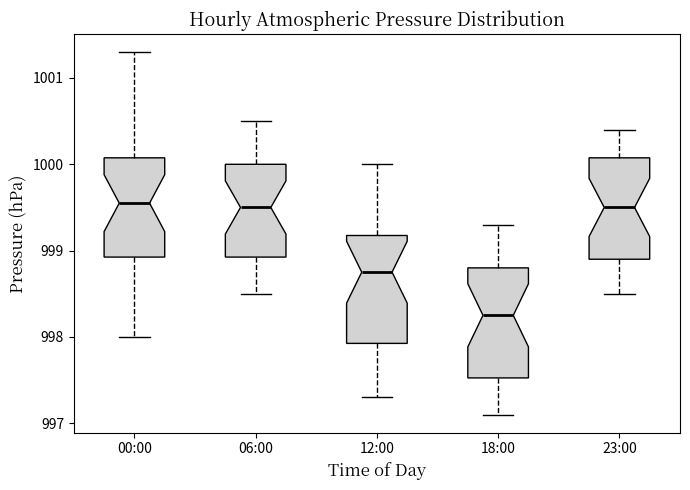

Where does the upper whisker of the box for 06:00 end on the y-axis? The values are not printed on the chart, so give them approximately, as read against the axis.

1000.5